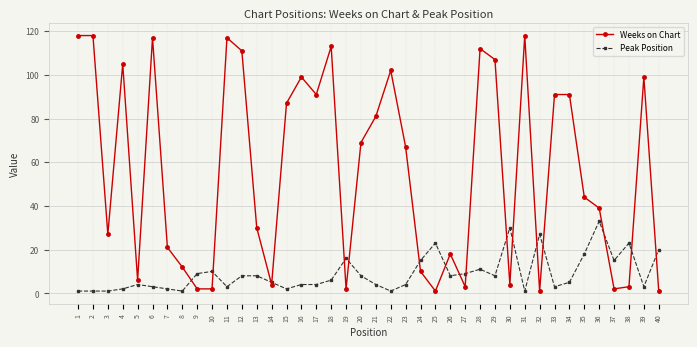

Which series has the largest total across all categories?

Weeks on Chart